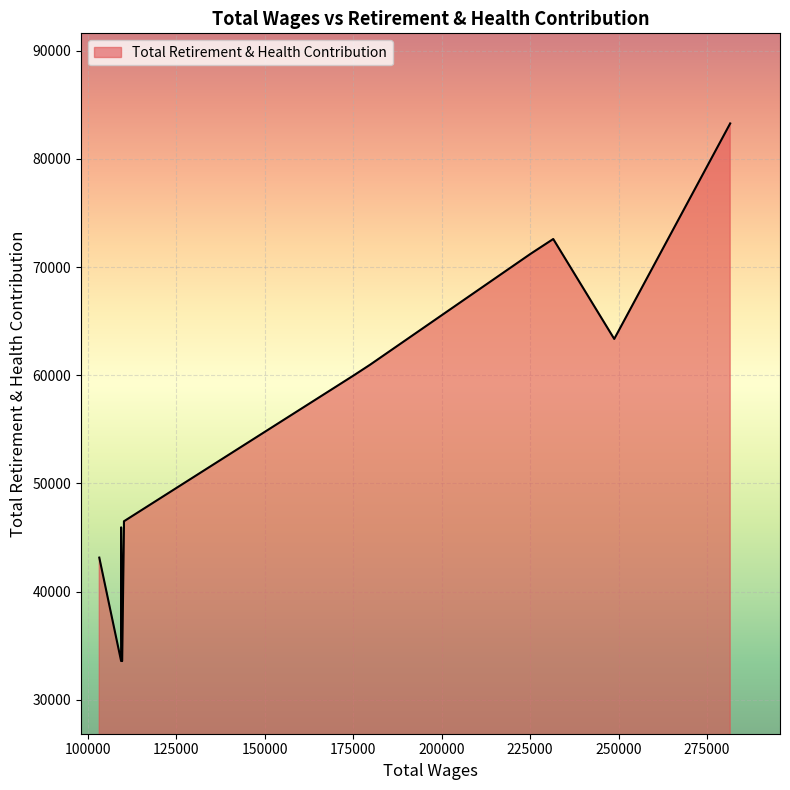

What value does the data have at 109389.0, to the nearest 10?

33580